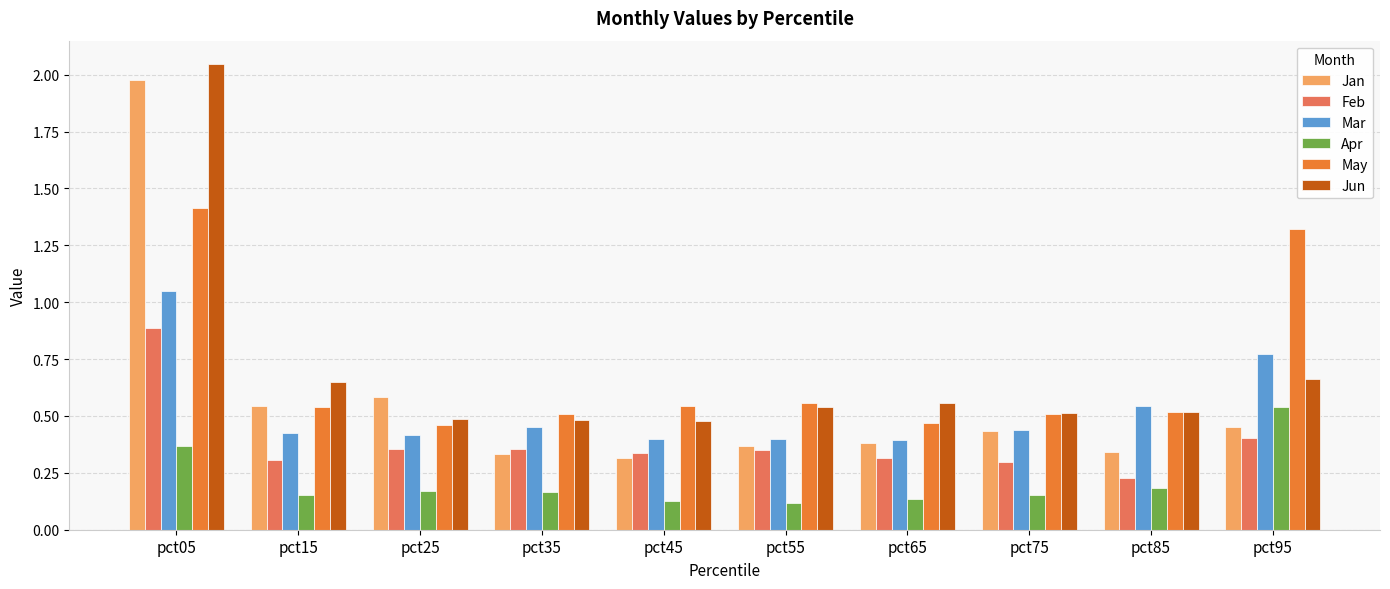

What is the sum of all Jun values?

6.9